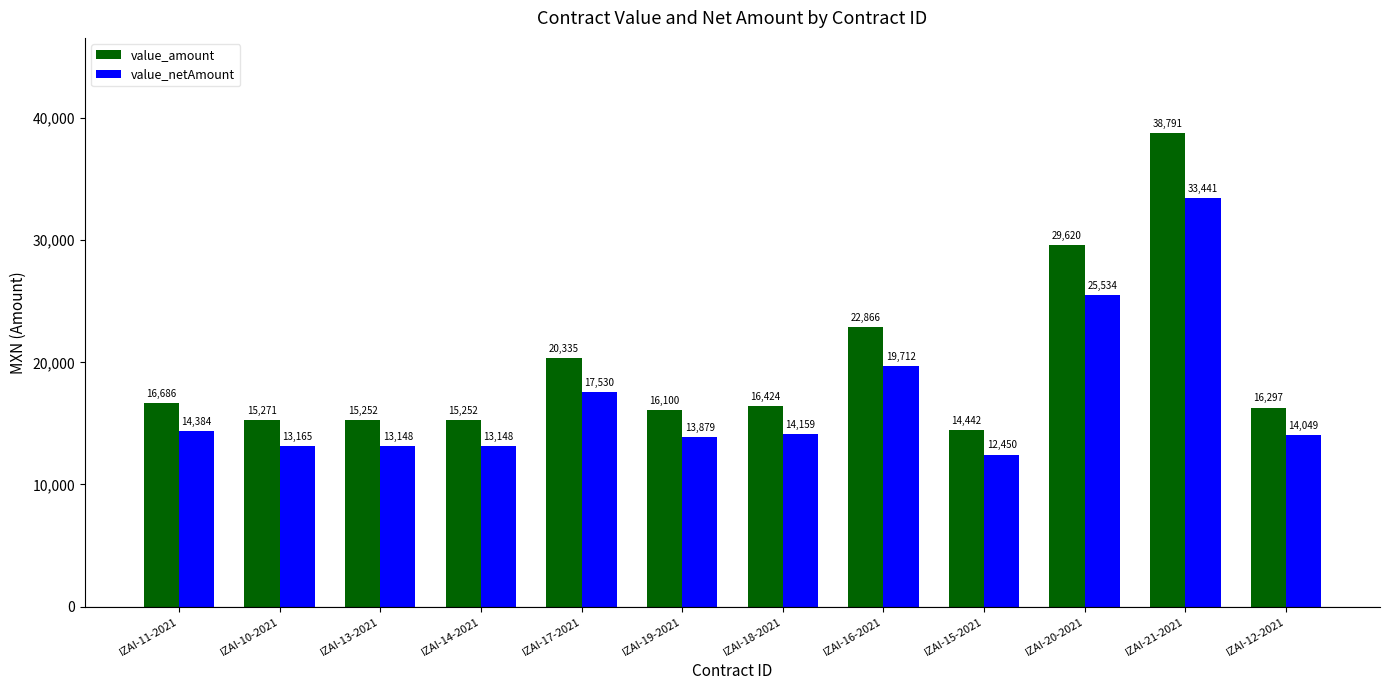

The value_netAmount series shows 13879.3 at IZAI-19-2021. True or false?

True